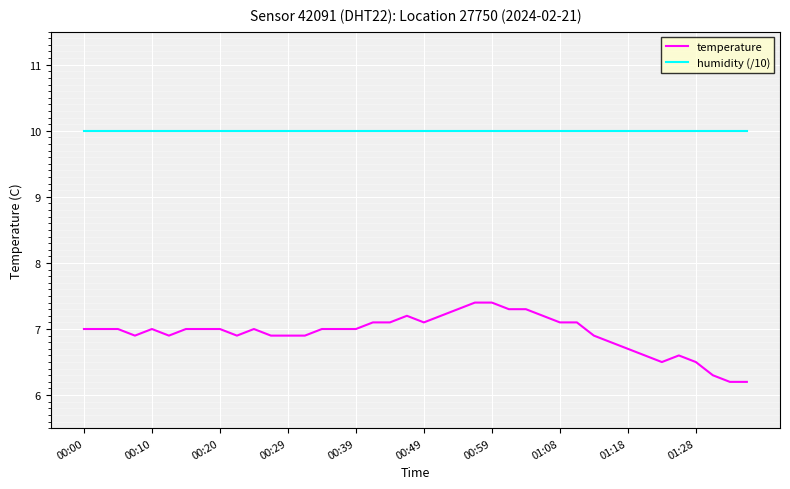

What is the difference between the maximum and minimum values in the temperature series?

1.2